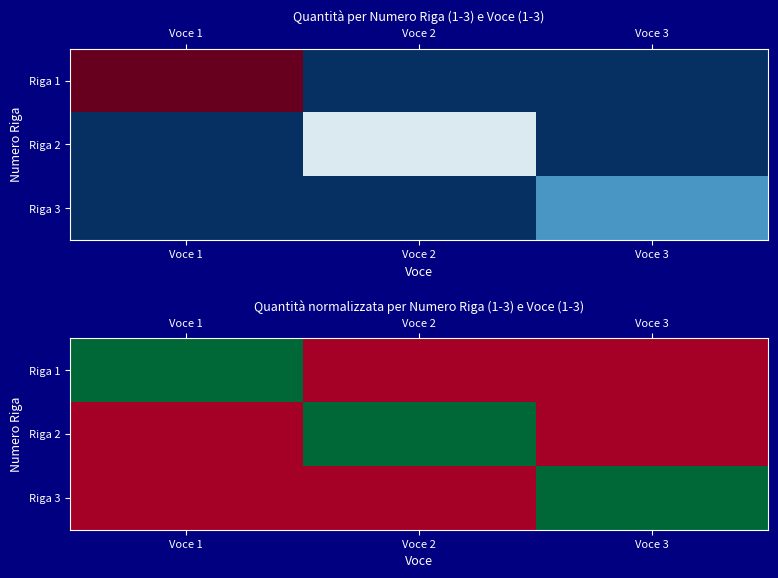

How many values in the Riga 2 series exceed 0?

1